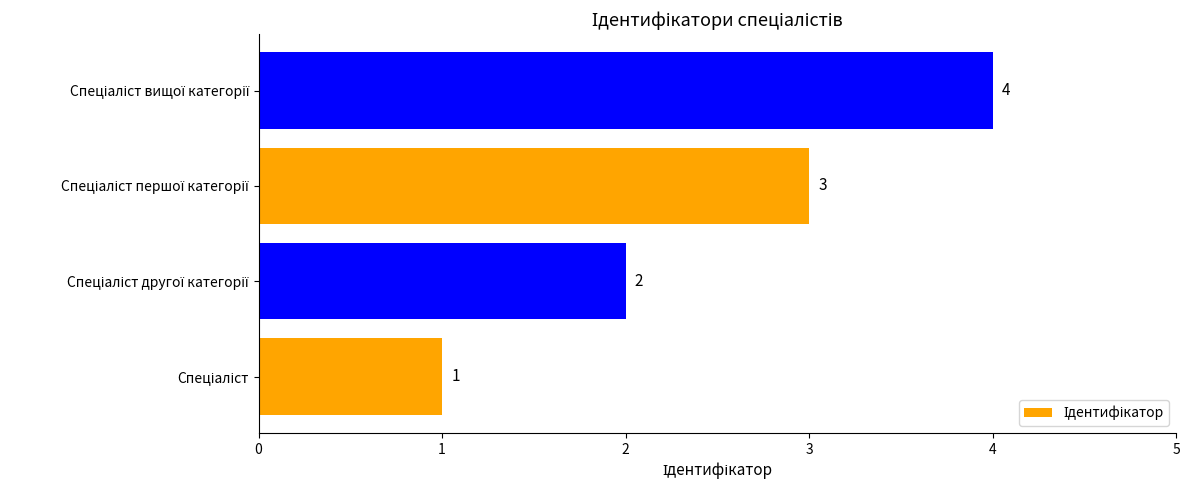

What is the maximum value shown in the chart?

4